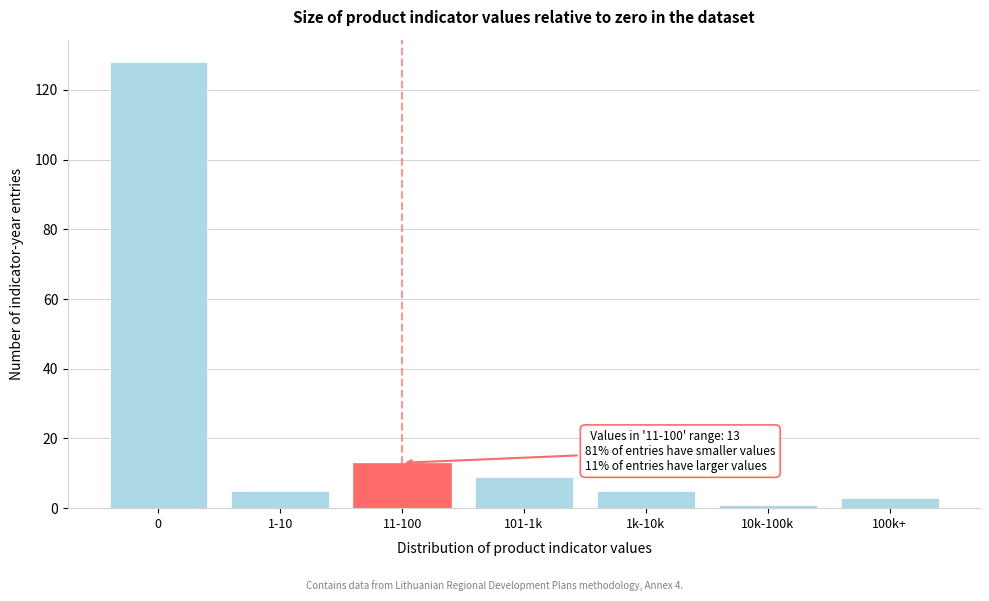

Reading left to right, transcribe all the data shown in this chart.

0=128	1-10=5	11-100=13	101-1k=9	1k-10k=5	10k-100k=1	100k+=3